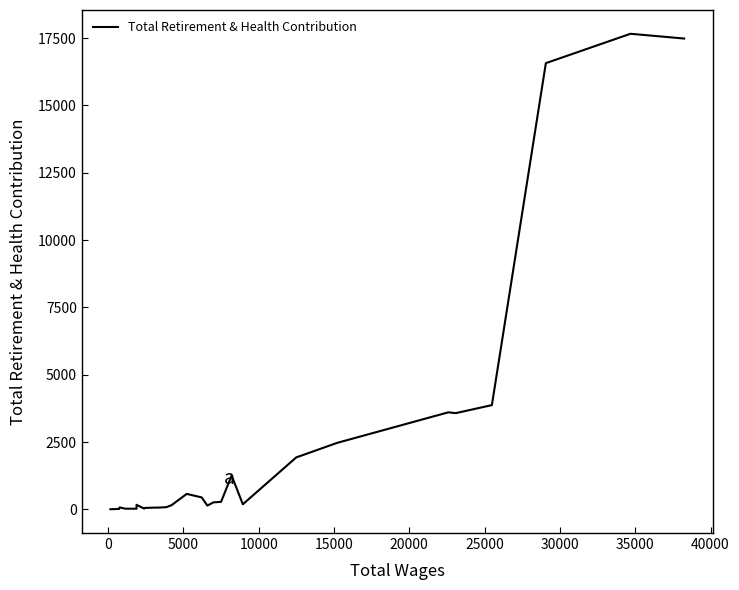

Reading left to right, transcribe all the data shown in this chart.

3	16	73	24	23	168	27	52	62	64	65	82	156	573	443	138	259	261	278	1254	188	1928	2468	3603	3573	3871	16573	17664	17487